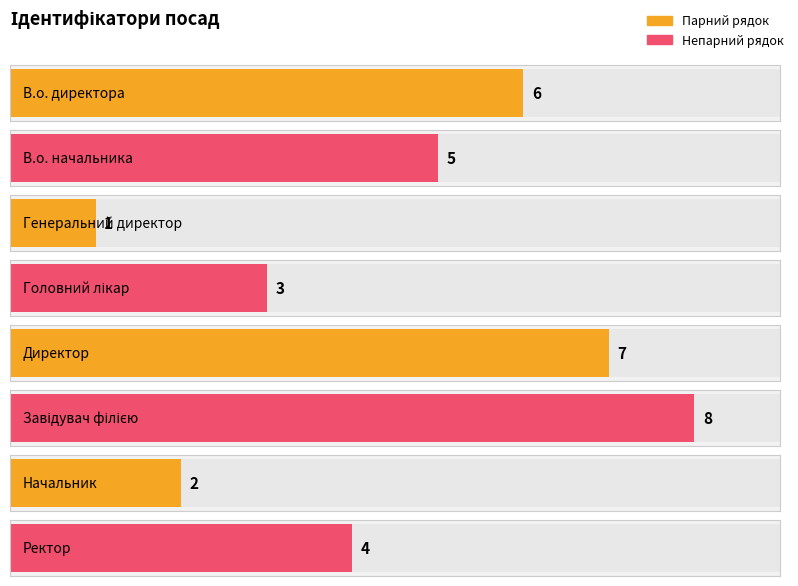

Which label corresponds to the smallest value in the chart?

Генеральний директор